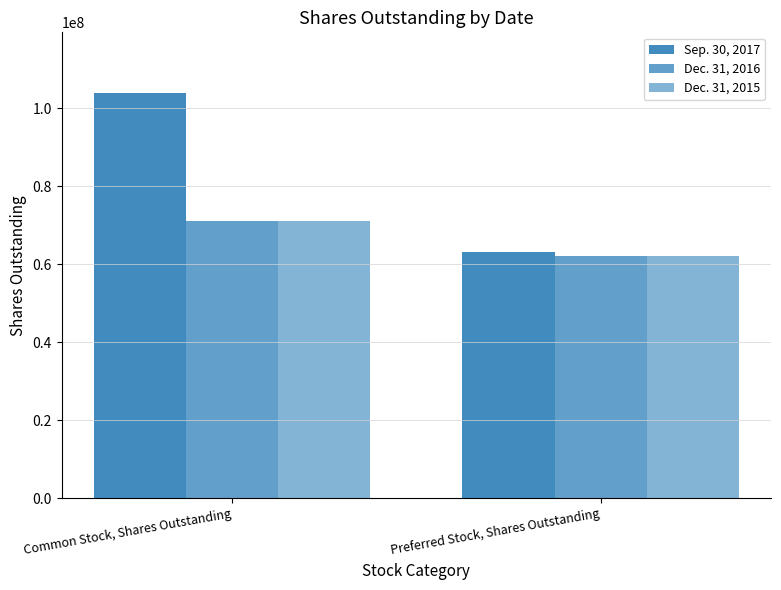

What is the value of the Sep. 30, 2017 bar at the 2nd from the left?

63038284